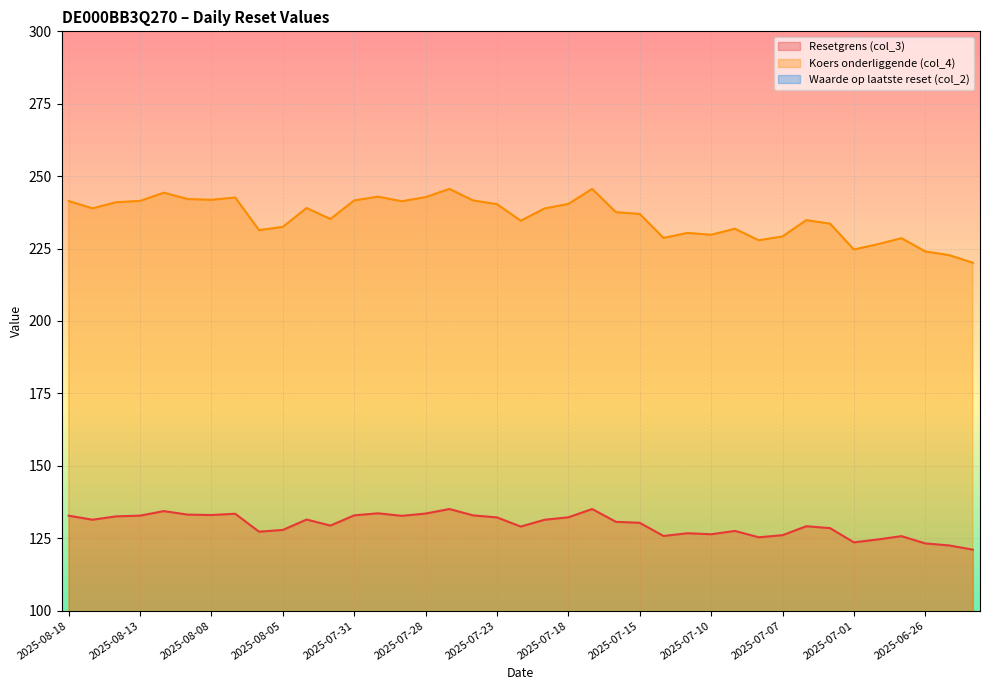

What are all the series names shown in the legend?

Resetgrens (col_3), Koers onderliggende (col_4), Waarde op laatste reset (col_2)